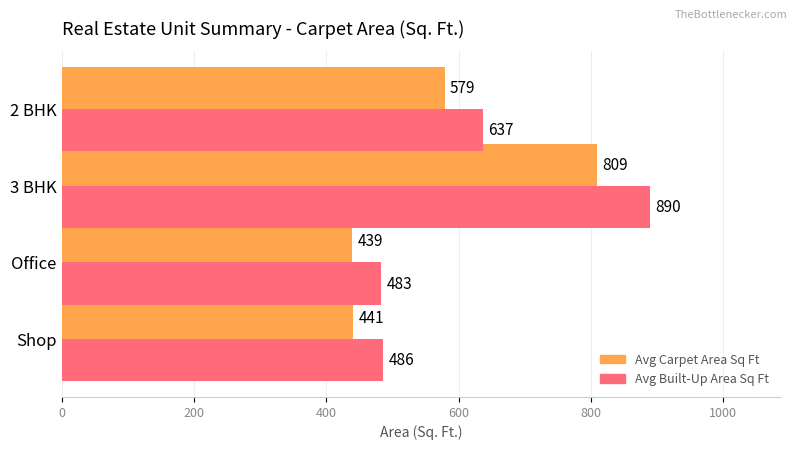

Is it true that Avg Carpet Area Sq Ft equals 156 at Office?

False